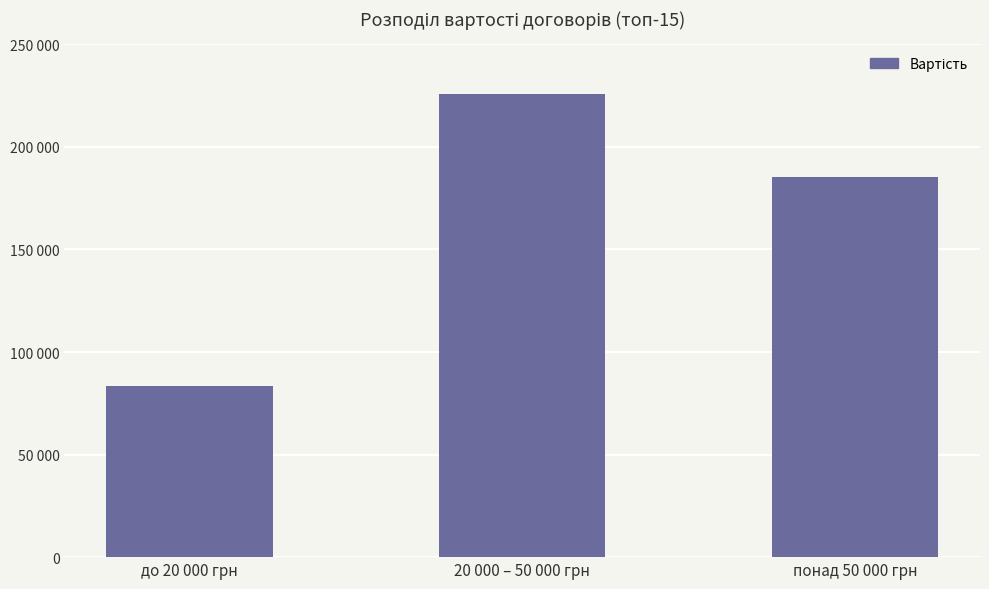

Where does the data first go above 185169?

20 000 – 50 000 грн